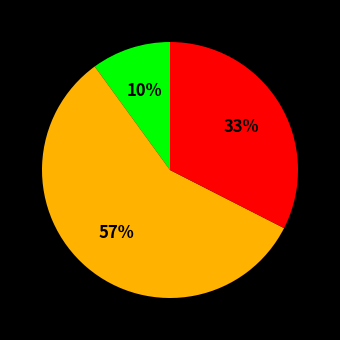

To the nearest percent, what is the difference between the largest and smallest slice percentages?

47%